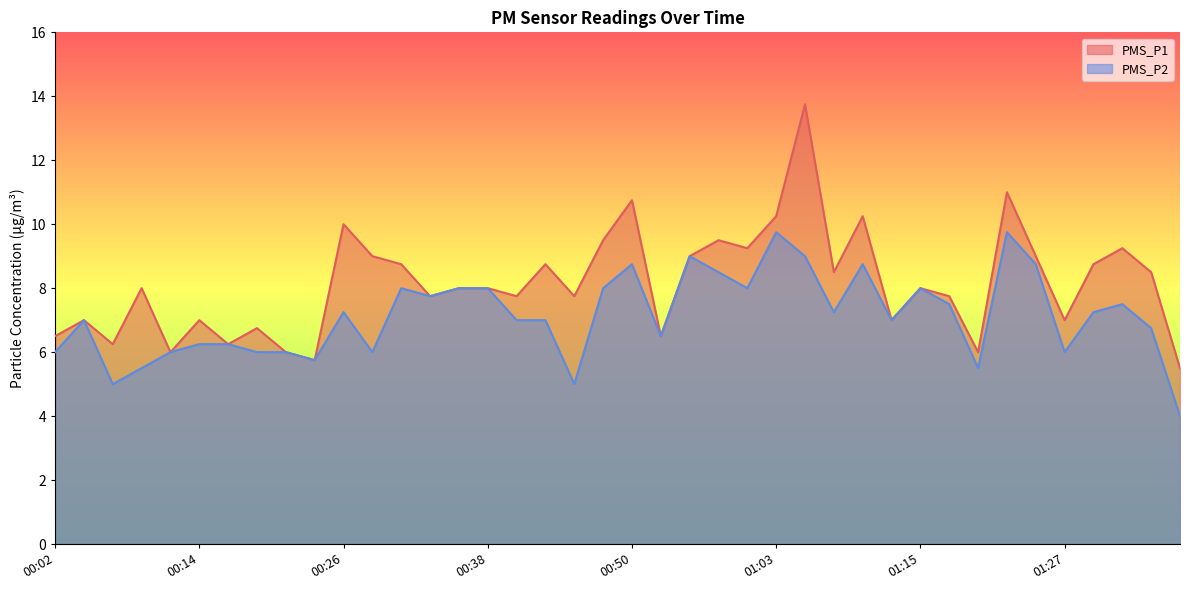

True or false: PMS_P1 and PMS_P2 cross at least once.

False